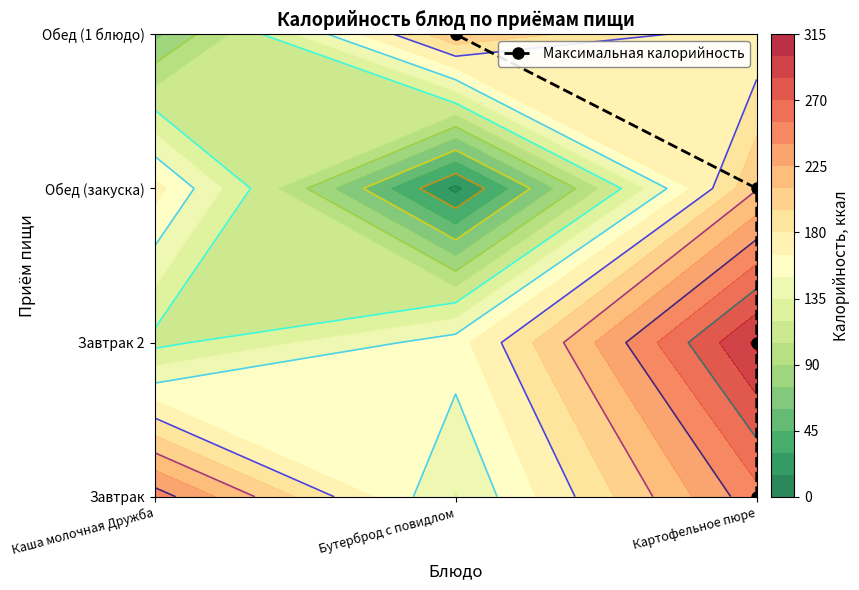

Is it true that the value at Картофельное пюре is 0?

False